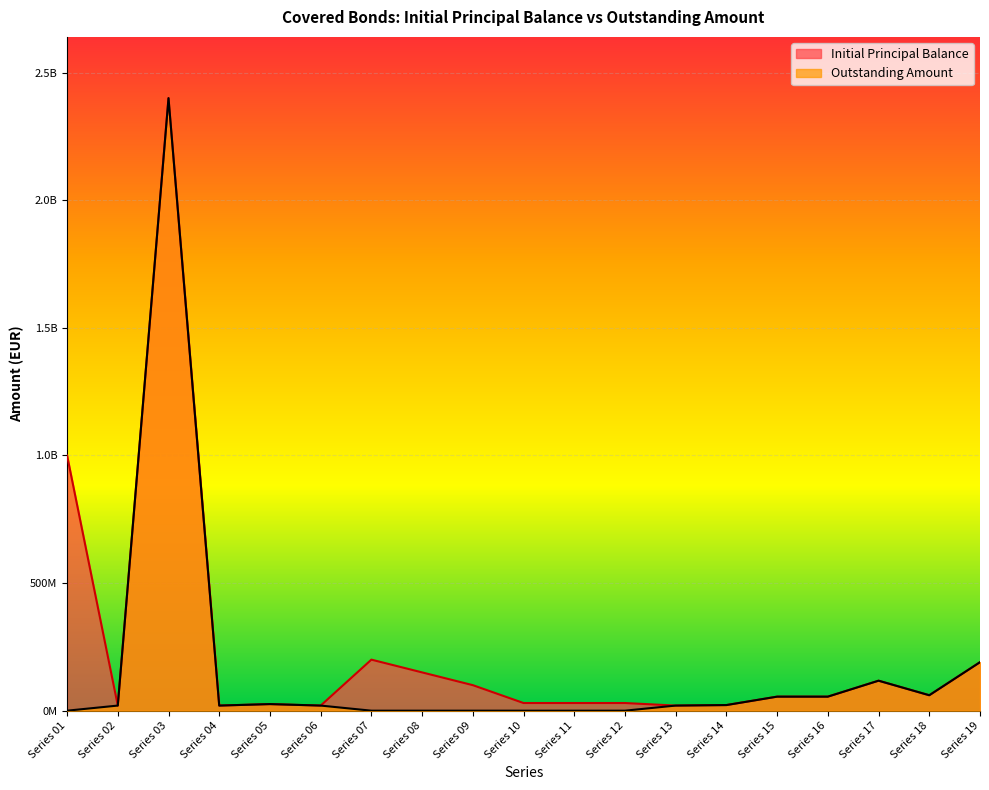

Reading right to left, transcribe all the data shown in this chart.

Initial Principal Balance: Series 19=190000000	Series 18=60500000	Series 17=117500000	Series 16=55000000	Series 15=55000000	Series 14=22000000	Series 13=20000000	Series 12=30000000	Series 11=30000000	Series 10=30000000	Series 09=100000000	Series 08=150000000	Series 07=200000000	Series 06=20000000	Series 05=25800000	Series 04=20000000	Series 03=2400000000	Series 02=20000000	Series 01=1000000000
Outstanding Amount: Series 19=190000000	Series 18=60500000	Series 17=117500000	Series 16=55000000	Series 15=55000000	Series 14=22000000	Series 13=20000000	Series 12=0	Series 11=0	Series 10=0	Series 09=0	Series 08=0	Series 07=0	Series 06=20000000	Series 05=25800000	Series 04=20000000	Series 03=2400000000	Series 02=20000000	Series 01=0